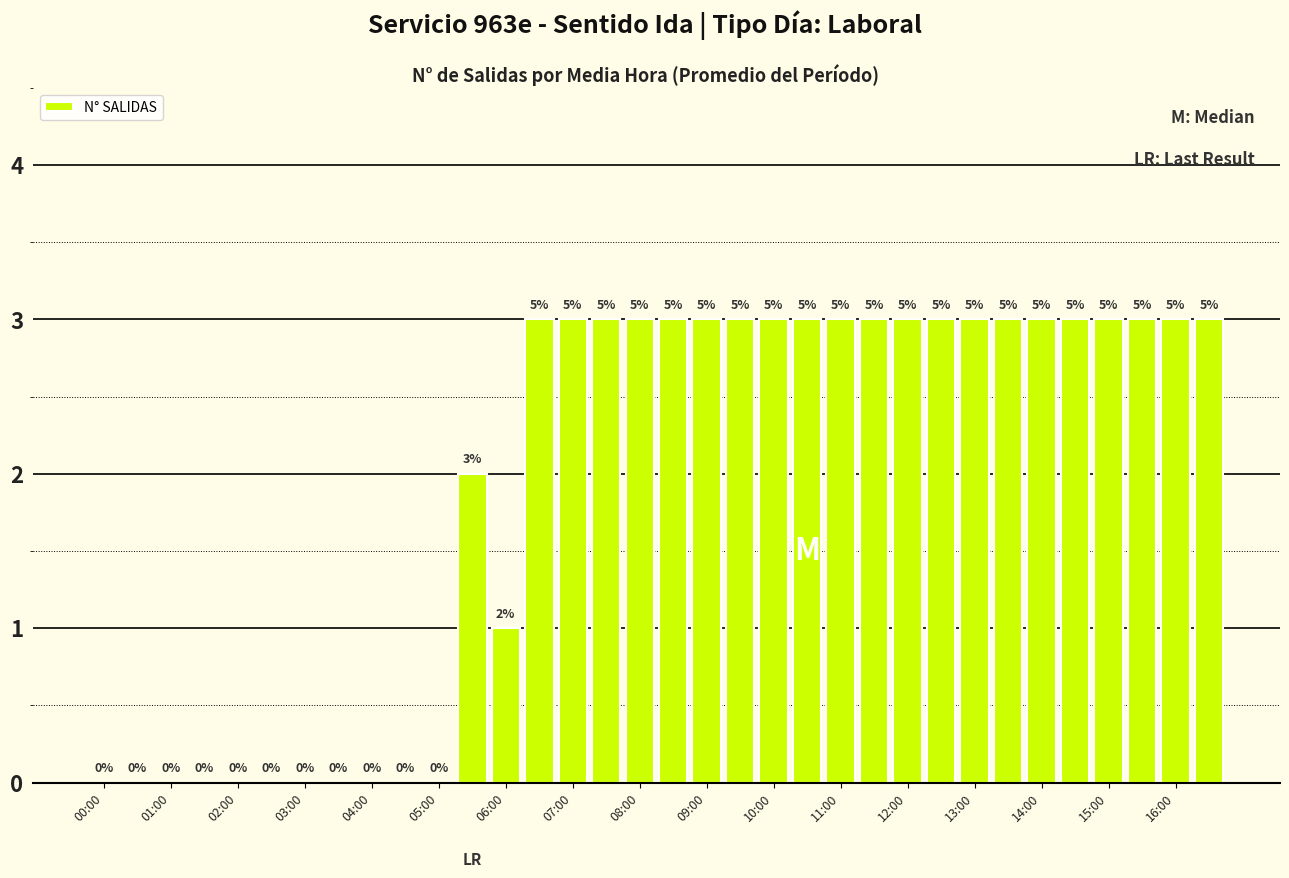

What is the difference between the maximum and second lowest values?

3